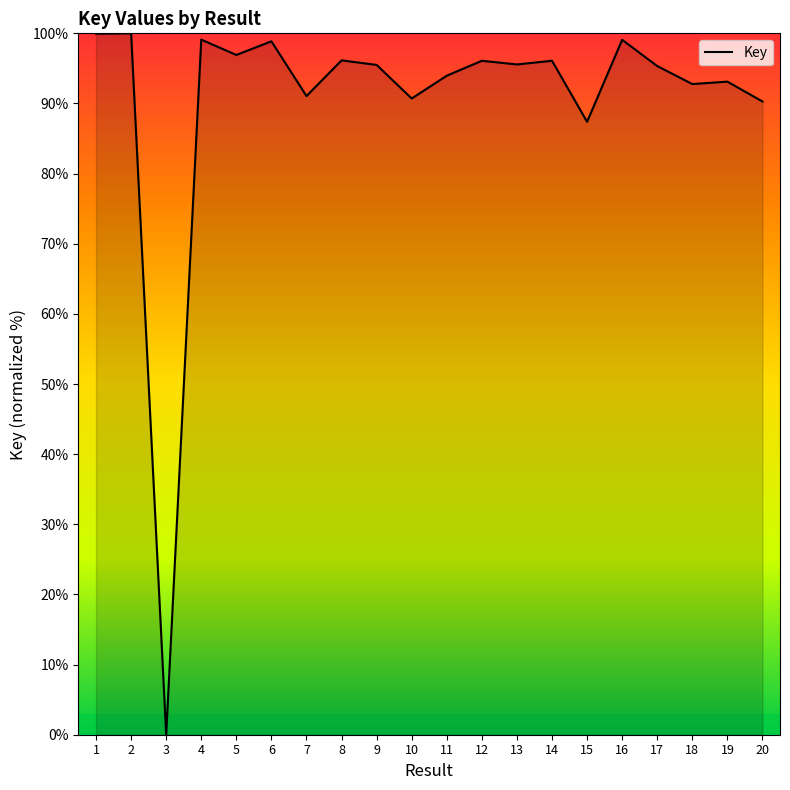

What is the difference between the values at 13 and 20?

5.3